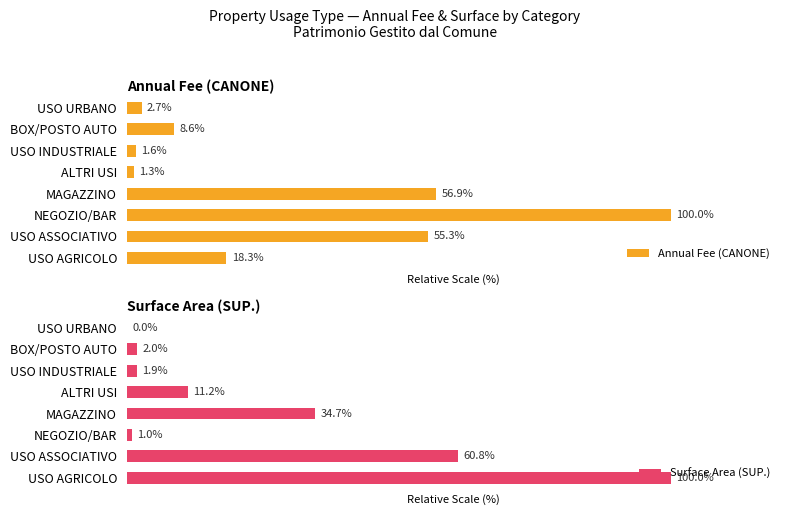

Reading left to right, extract all data points from this chart.

Annual Fee (CANONE): 18.3	55.3	100.0	56.9	1.3	1.6	8.6	2.7
Surface Area (SUP.): 100.0	60.8	1.0	34.7	11.2	1.9	2.0	0.0